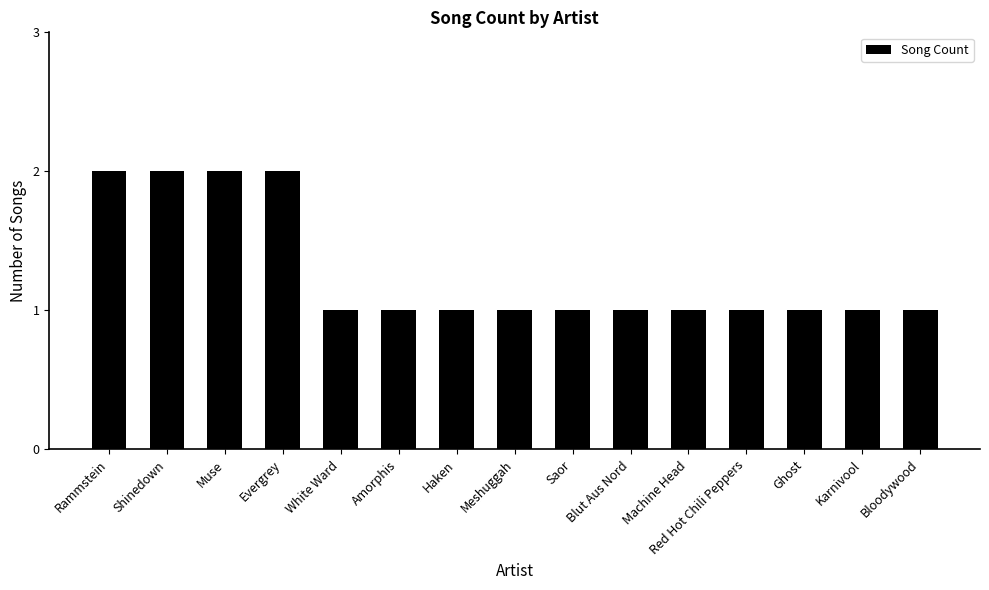

How many distinct data groups are displayed?

1